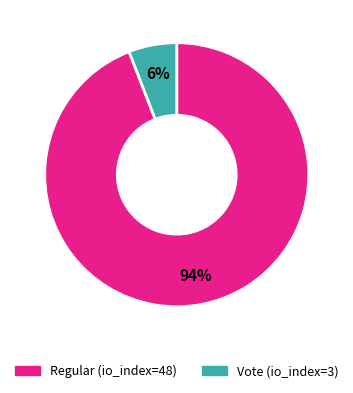

Which category has the biggest portion of the pie?

Regular (io_index=48)